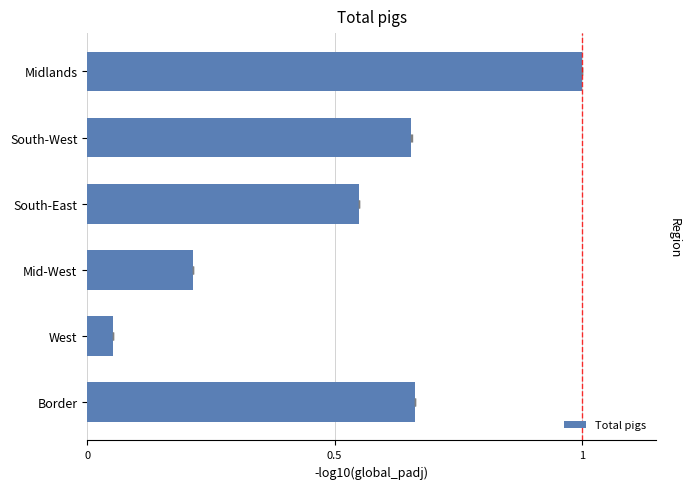

What is the change in value from South-East to Midlands?

+0.5